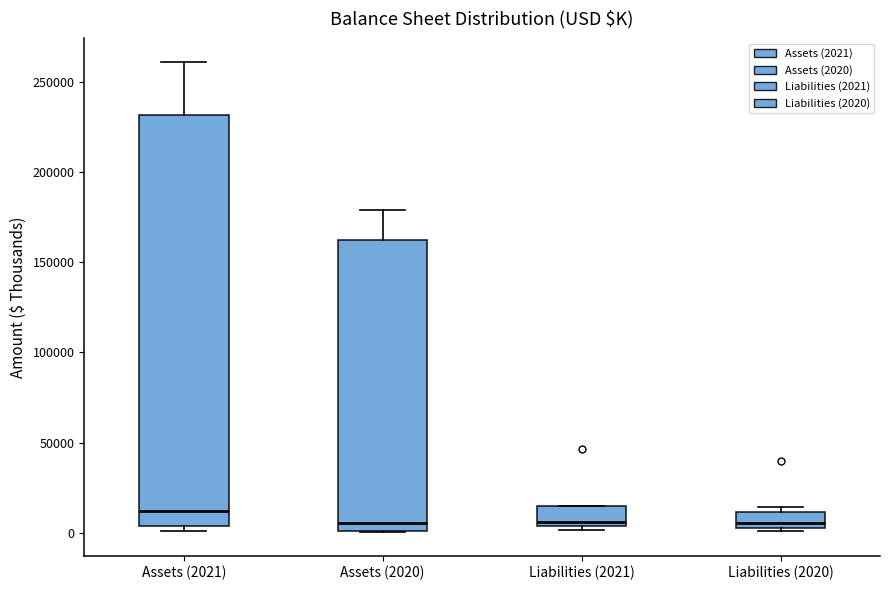

Comparing the boxes themselves (not the whiskers), which one is the tallest?

Assets (2021)